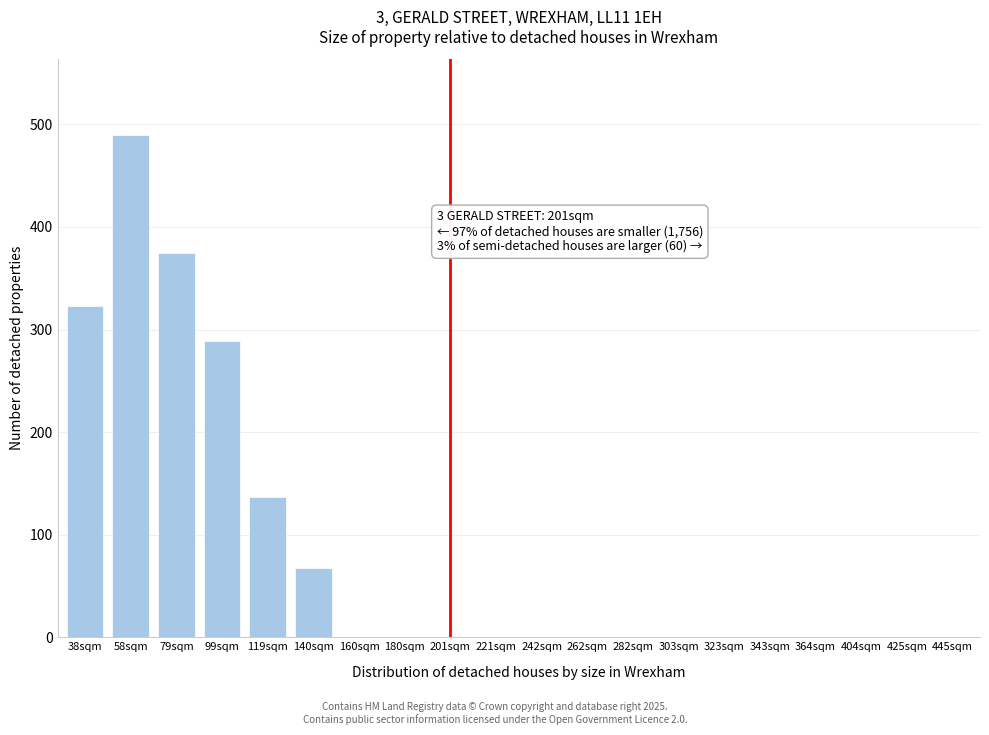

Reading left to right, extract all data points from this chart.

38sqm=323	58sqm=490	79sqm=375	99sqm=289	119sqm=137	140sqm=68	160sqm=0	180sqm=0	201sqm=0	221sqm=0	242sqm=0	262sqm=0	282sqm=0	303sqm=0	323sqm=0	343sqm=0	364sqm=0	404sqm=0	425sqm=0	445sqm=0